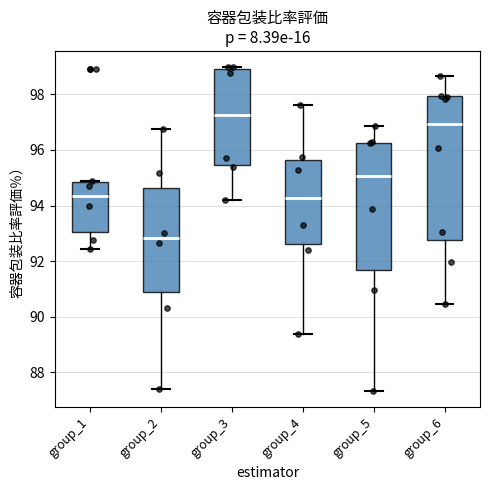

Comparing the boxes themselves (not the whiskers), which one is the tallest?

group_6